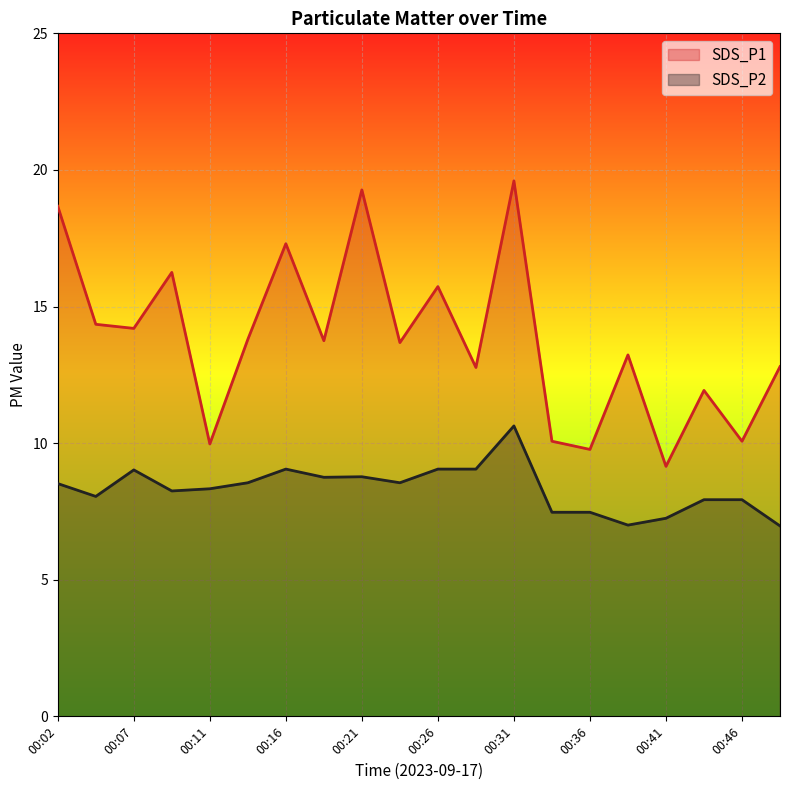

How many lines are shown in the chart?

2